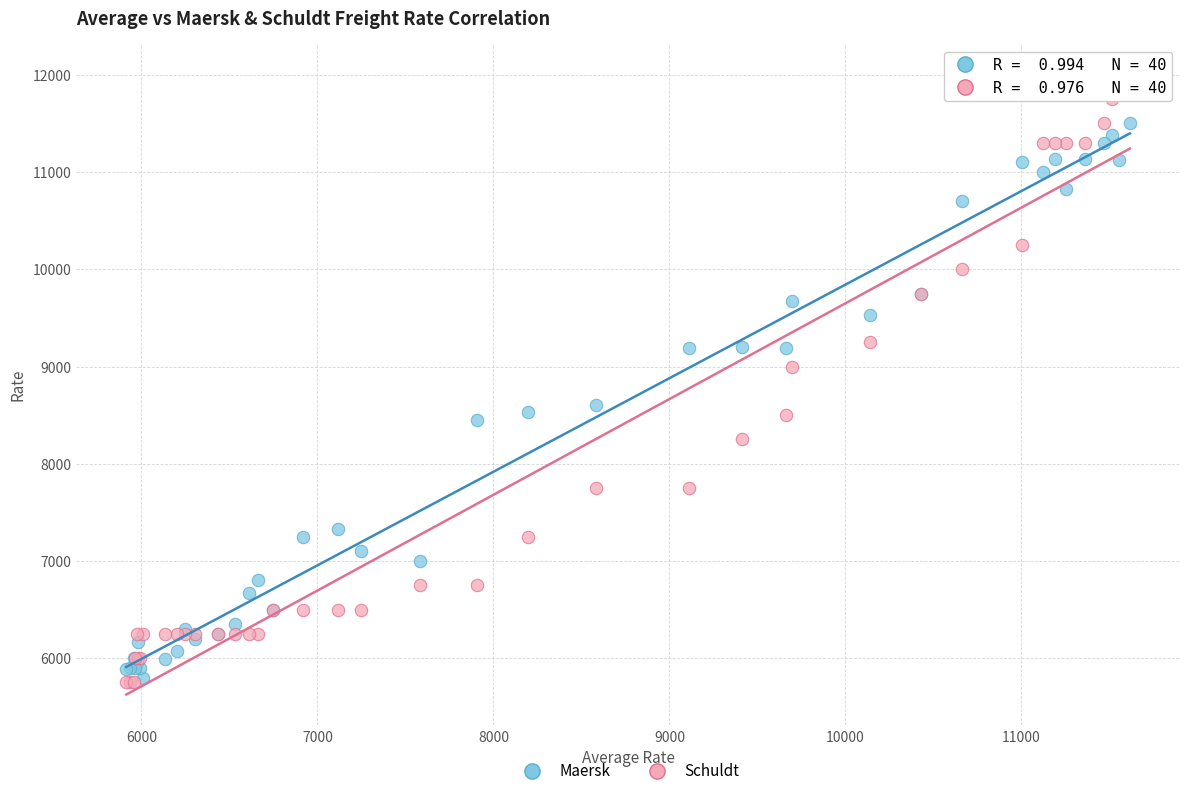

In the Schuldt series, what Y value is closest to 8875?

9000